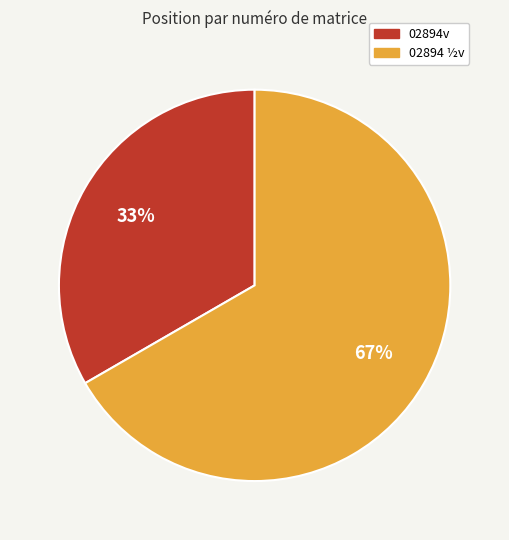

Is the sum of 02894 ½v and 02894v greater than half?

Yes